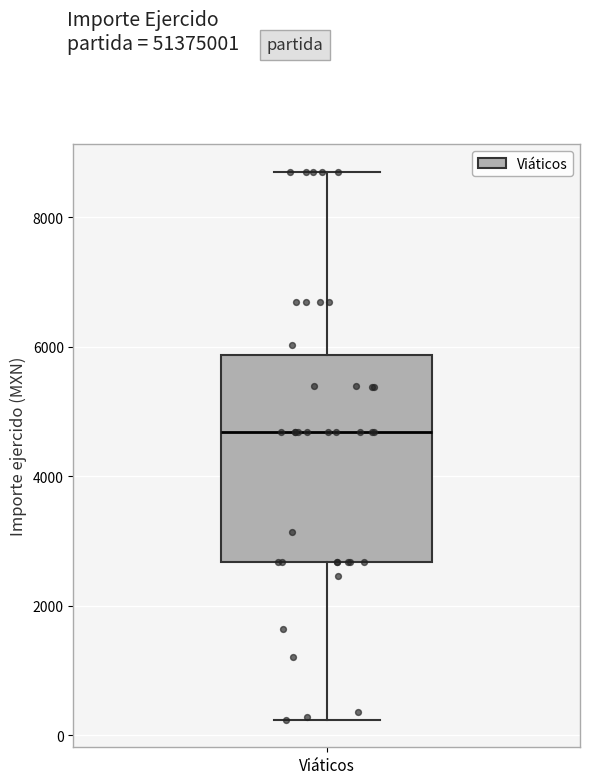

Transcribe this box plot: give where the median line is, the range the box spans, and where the two whiskers end, as read against the y-axis. The values are not printed on the chart, so give them approximately, as read against the axis.

median 4600, box 2600 to 5800, whiskers 200 to 8800